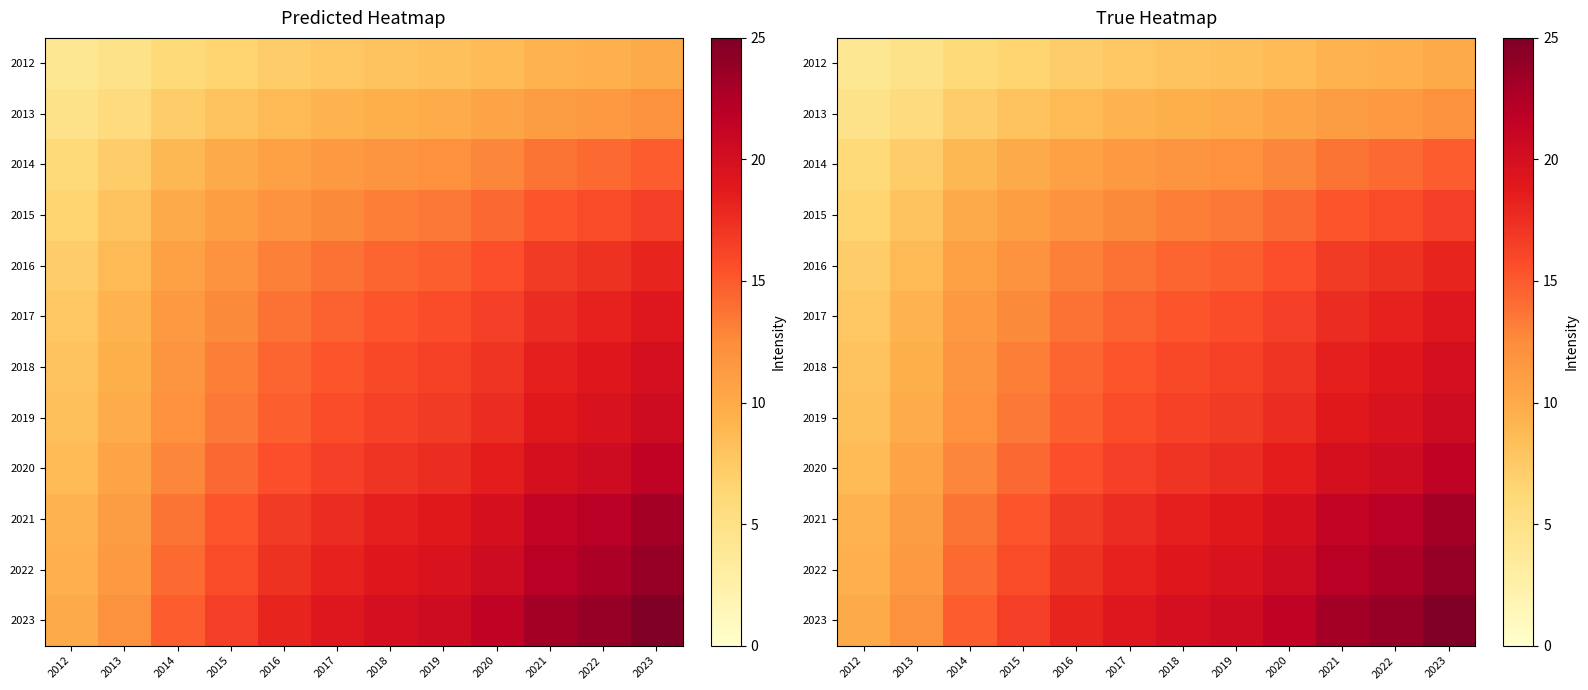

How many data points does each series have?

12